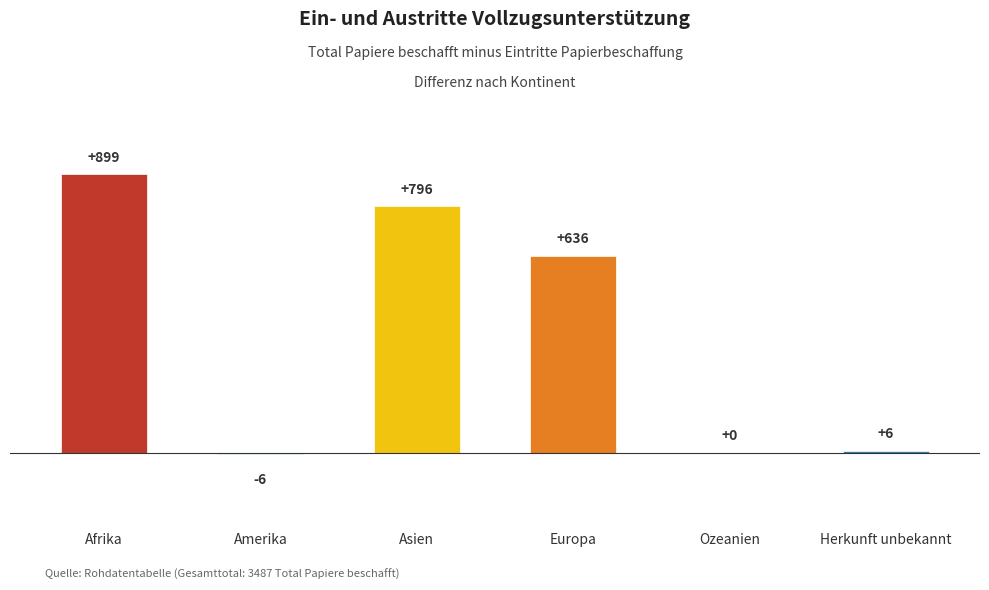

Approximately how many times larger is the value at Europa compared to Afrika?

0.7